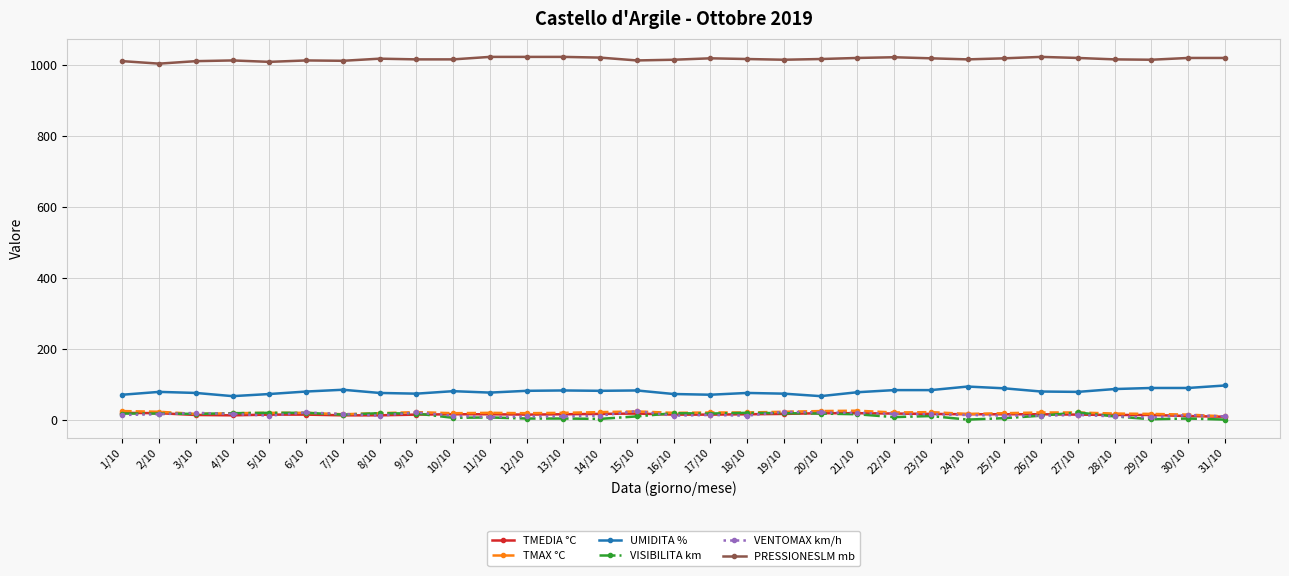

Which series has the largest total across all categories?

PRESSIONESLM mb